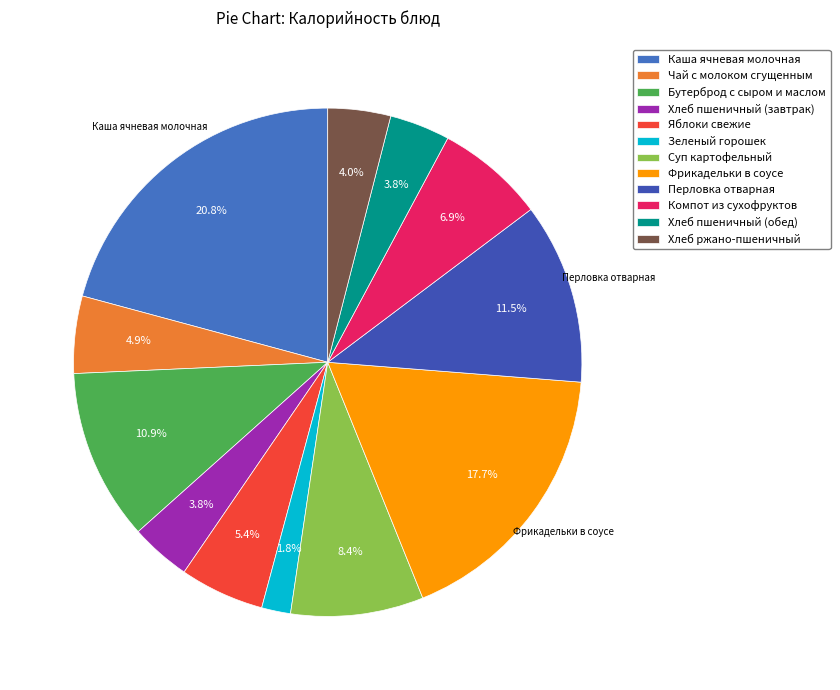

Do Зеленый горошек and Хлеб пшеничный (обед) together represent more than half of the pie?

No